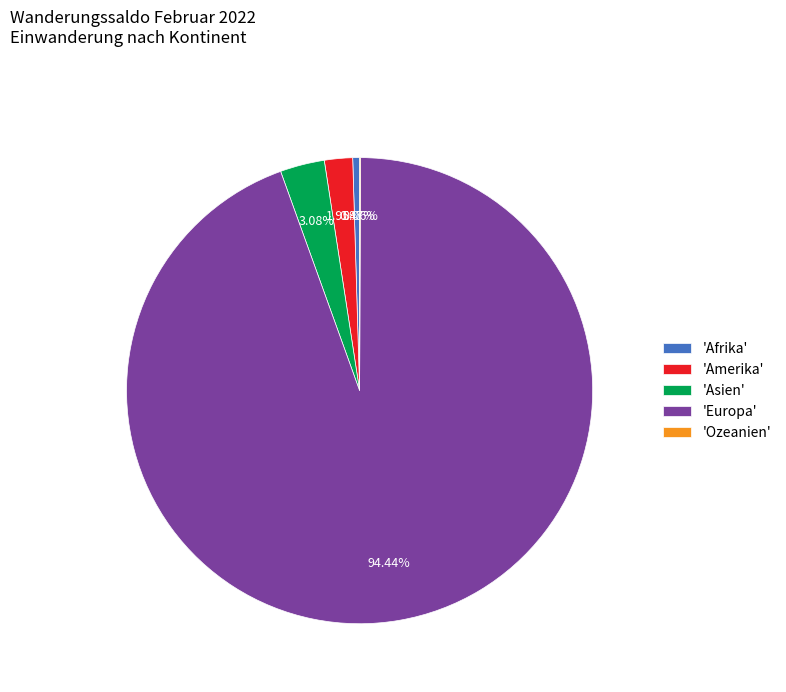

Combined, do 'Amerika' and 'Europa' account for over 50%?

Yes